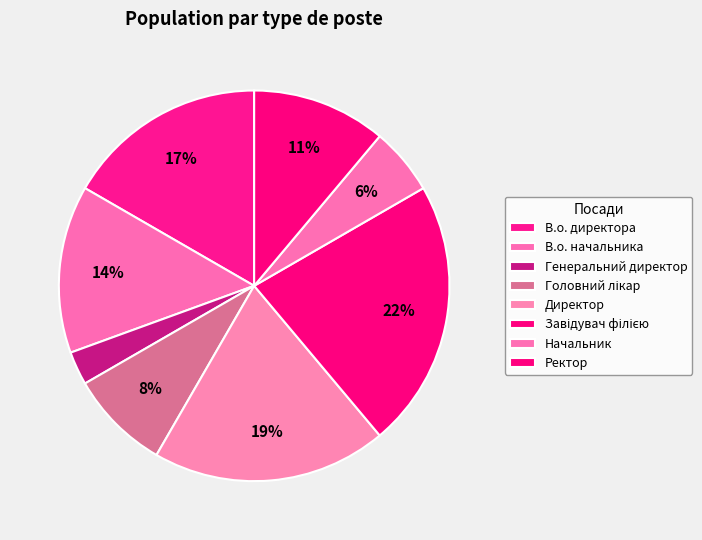

How many slices are in this pie chart?

8